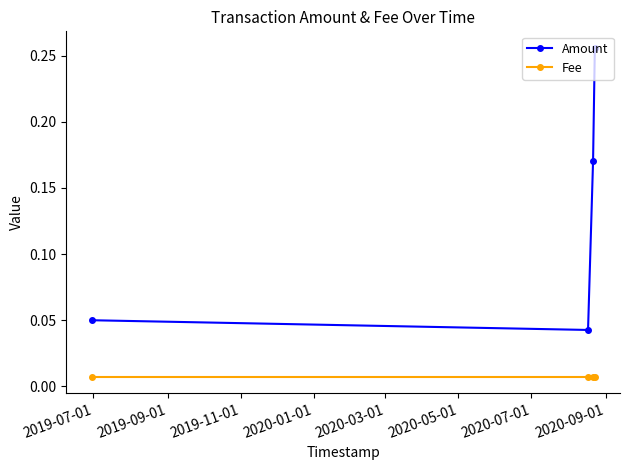

True or false: Amount has more than 0 points higher than both neighbors.

False